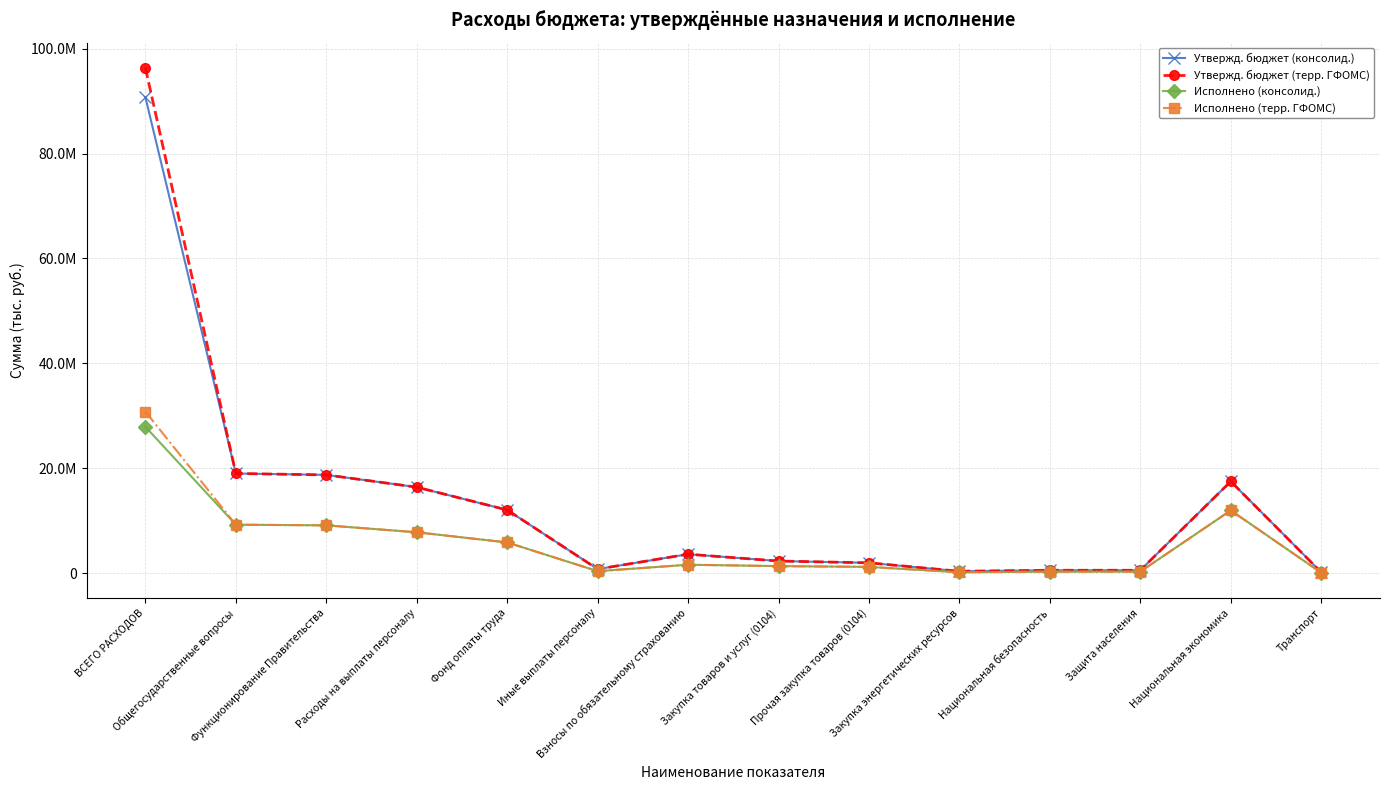

What is the label of the 13th point from the left?

Национальная экономика